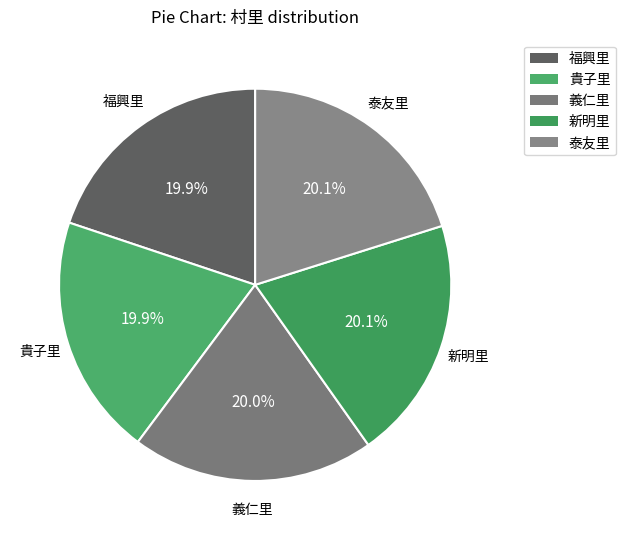

The 新明里 slice represents 20% of the pie. True or false?

True